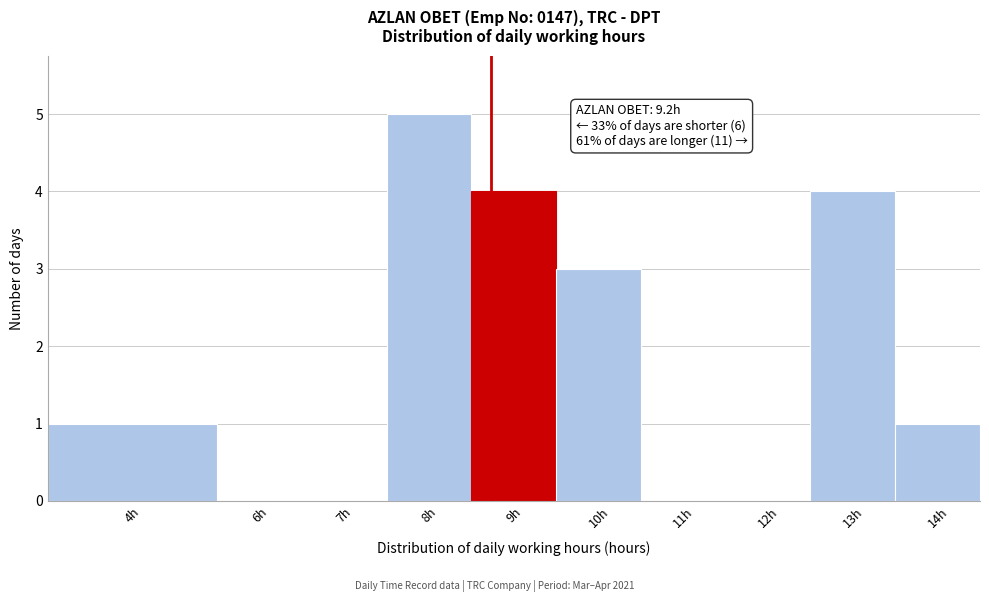

Reading left to right, list all the values displayed in this chart.

4h=1	6h=0	7h=0	8h=5	9h=4	10h=3	11h=0	12h=0	13h=4	14h=1